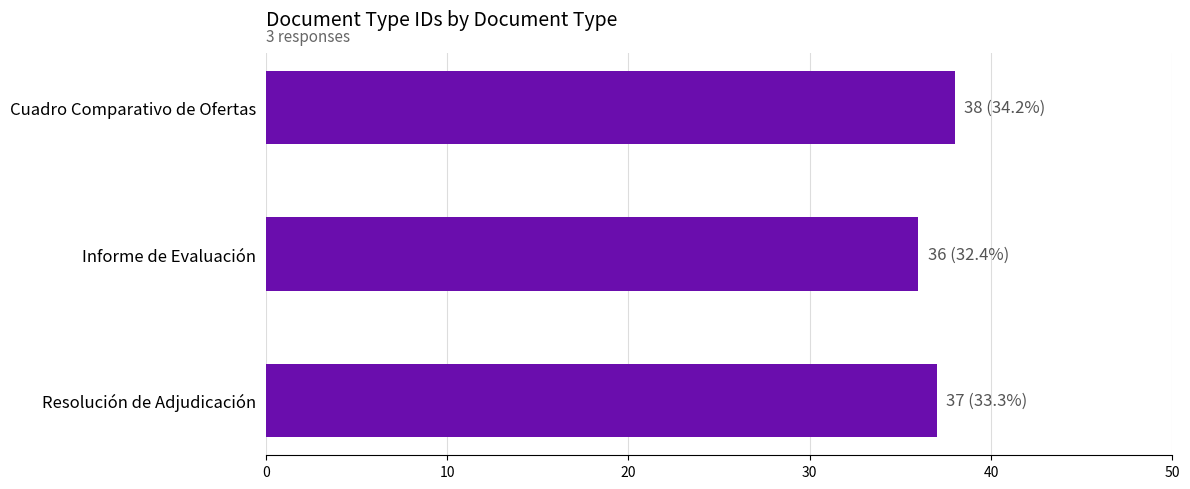

Rank the categories by value from highest to lowest.

Cuadro Comparativo de Ofertas, Resolución de Adjudicación, Informe de Evaluación